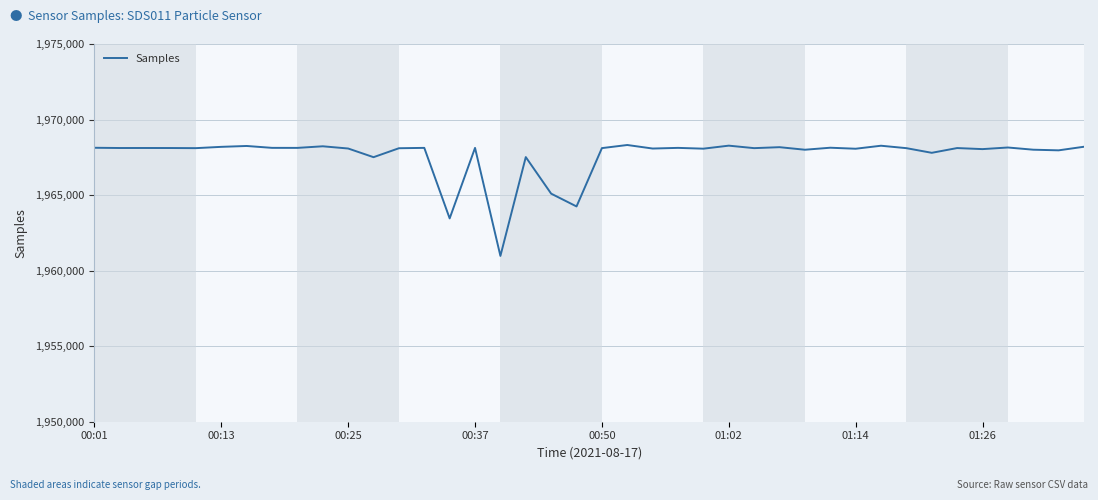

What is the minimum value shown in the chart?

1960974